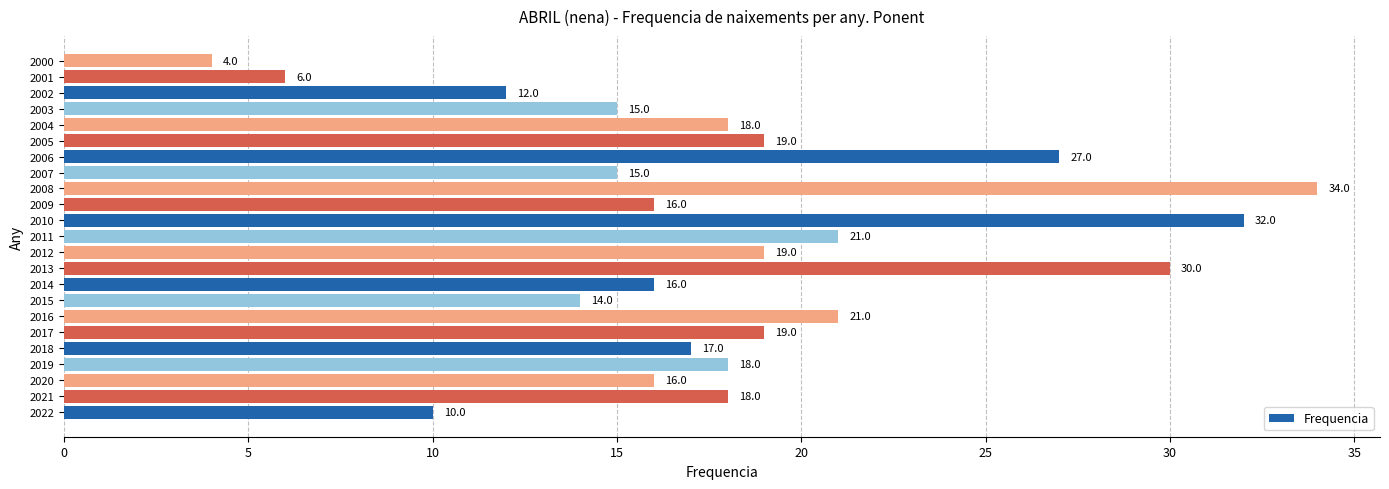

What is the sum of the values at 2003 and 2007?

30